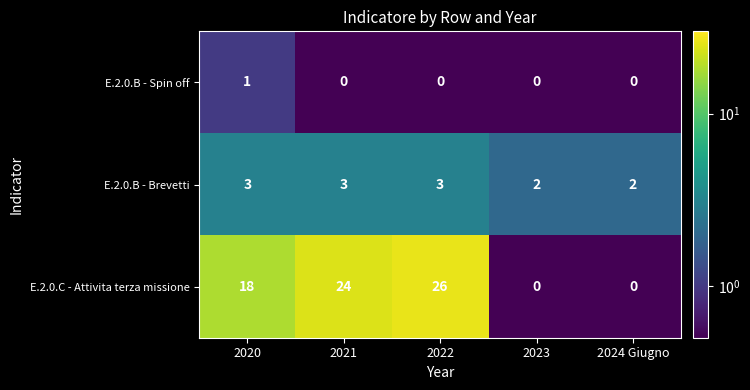

What is the total value across all series at 2020?

22